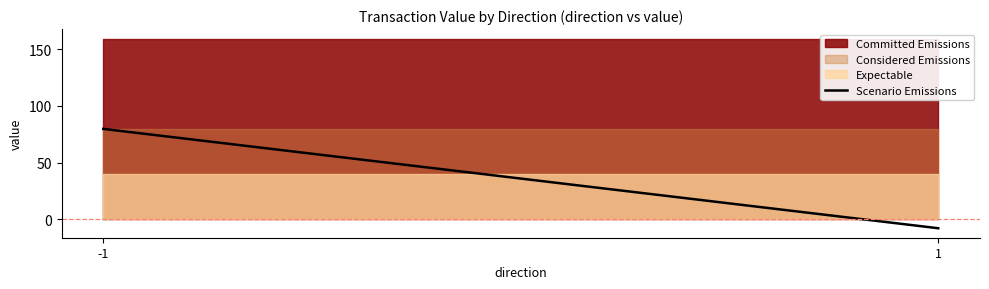

What is the difference between the maximum and minimum values?

87.7